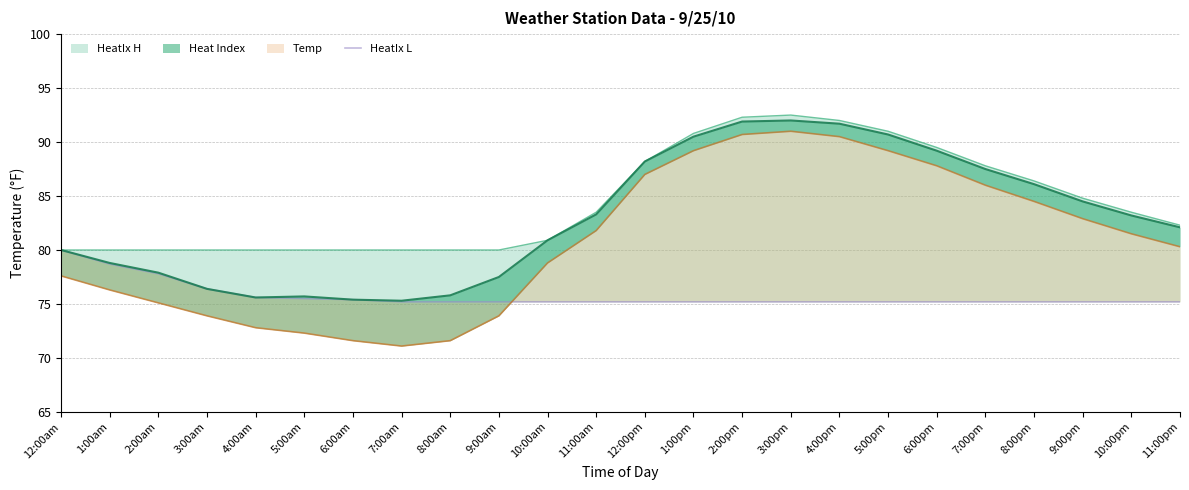

What value does the data have at 1:00am?

78.7